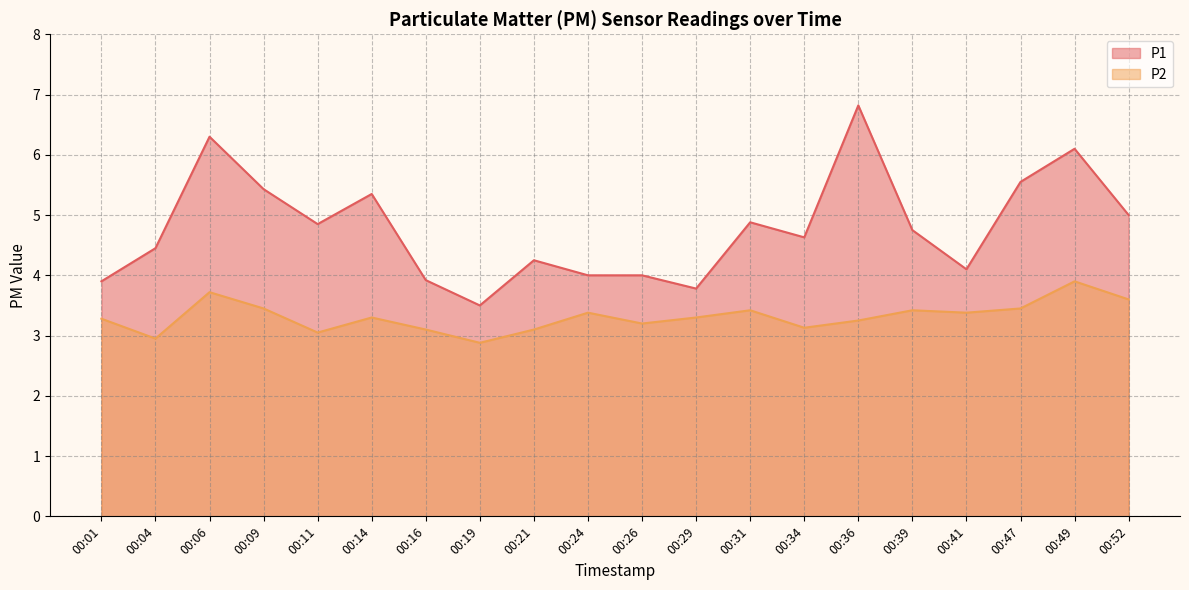

How many lines are shown in the chart?

2